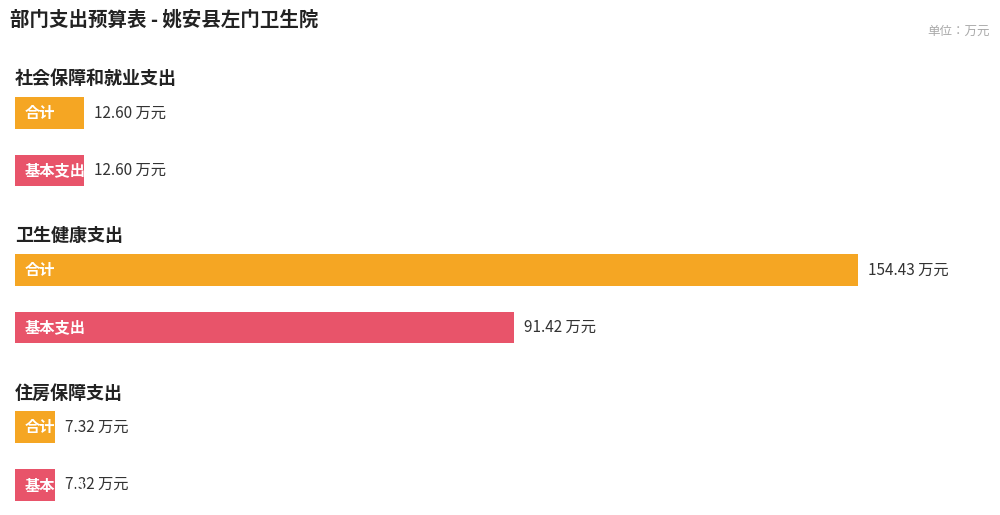

What is the label of the 1st bar from the right?

住房保障支出